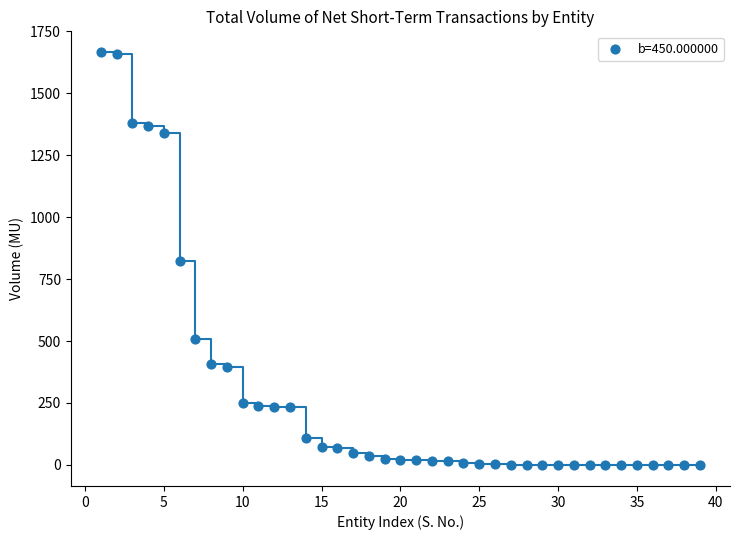

What is the range of X values (max minus min)?

38.0